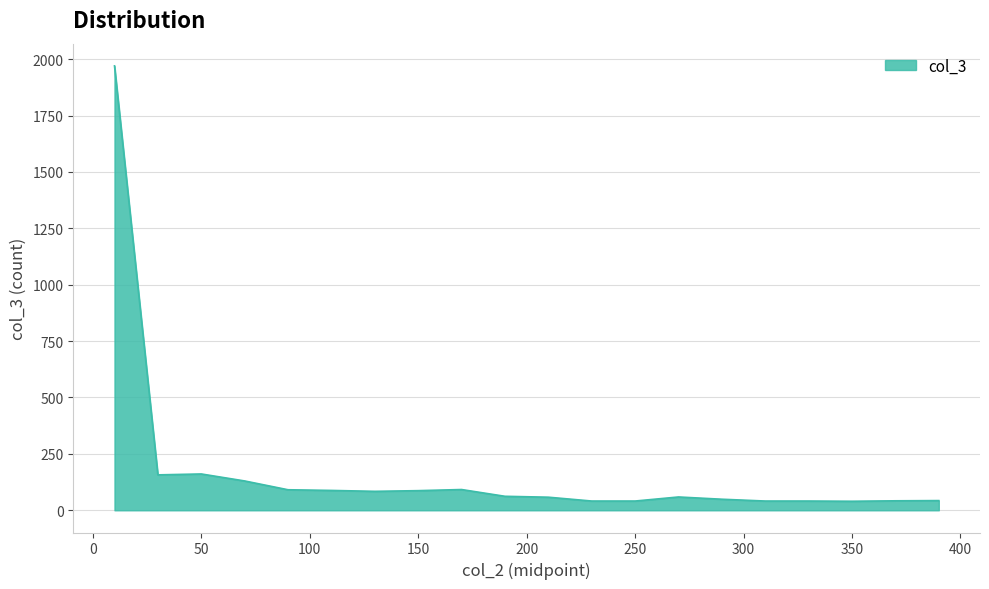

Reading left to right, transcribe all the data shown in this chart.

1970	157	161	130	91	88	84	87	92	62	58	41	41	59	49	41	41	40	42	43